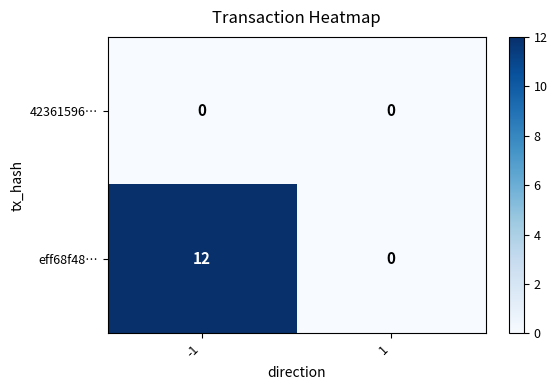

Is it true that eff68f48… equals 12 at -1?

True